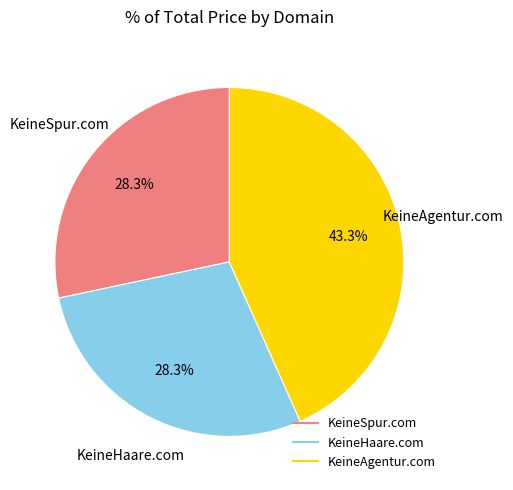

To the nearest percent, what is the average slice percentage?

33%